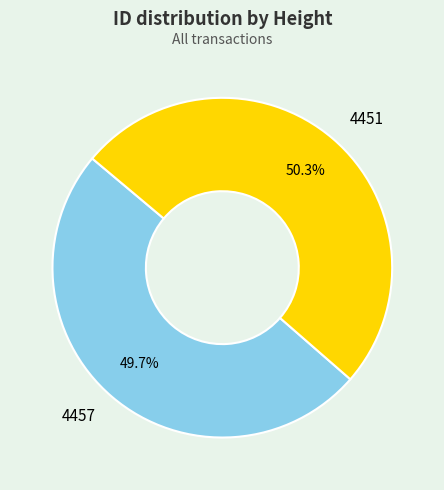

How many segments does this pie chart have?

2